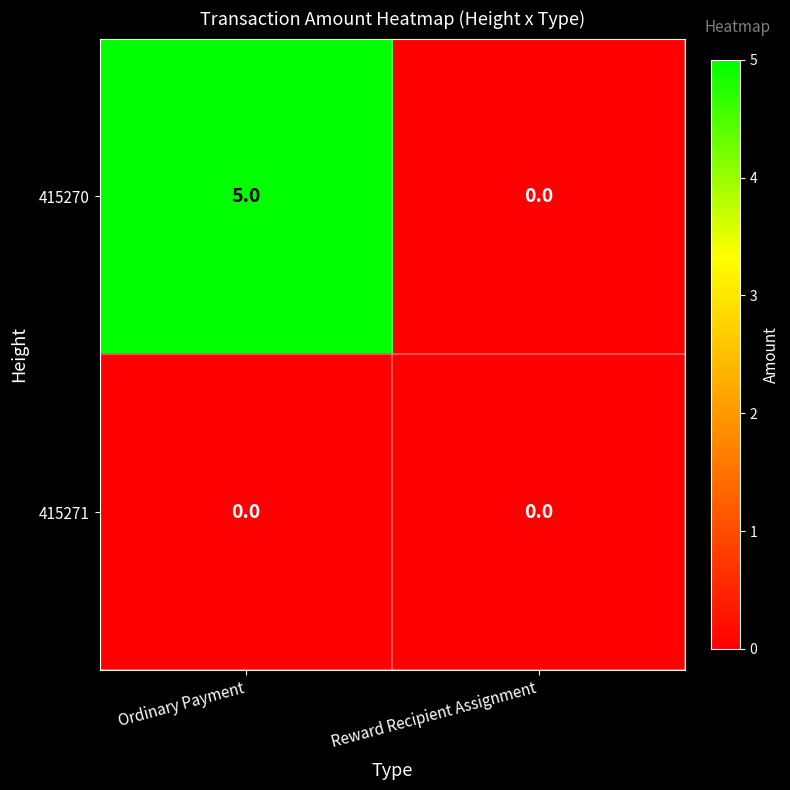

True or false: 415270 has a value of 0 at Reward Recipient Assignment.

True